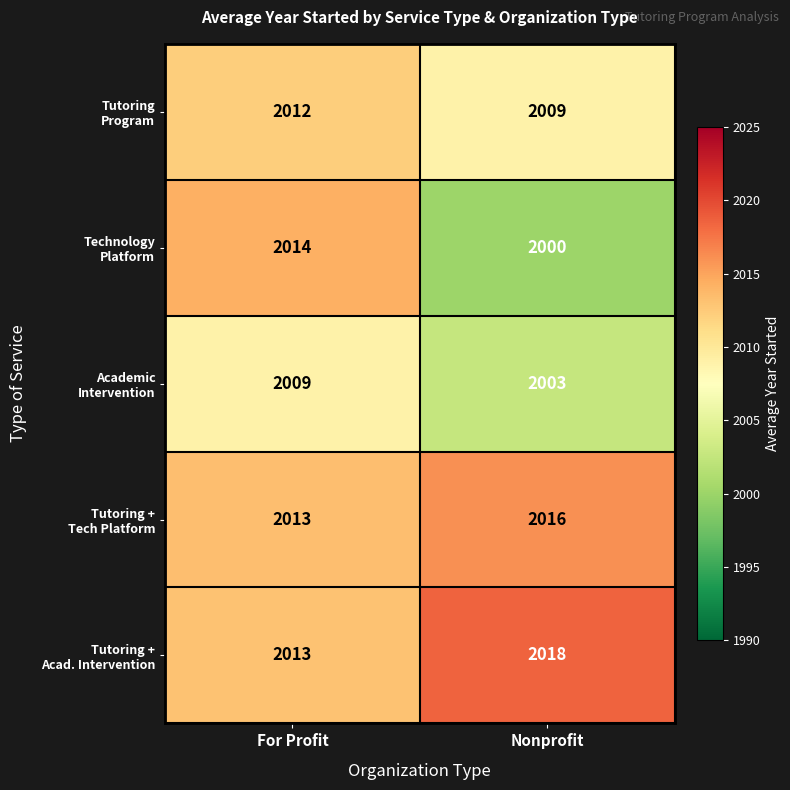

What is the maximum value shown in the chart?

2018